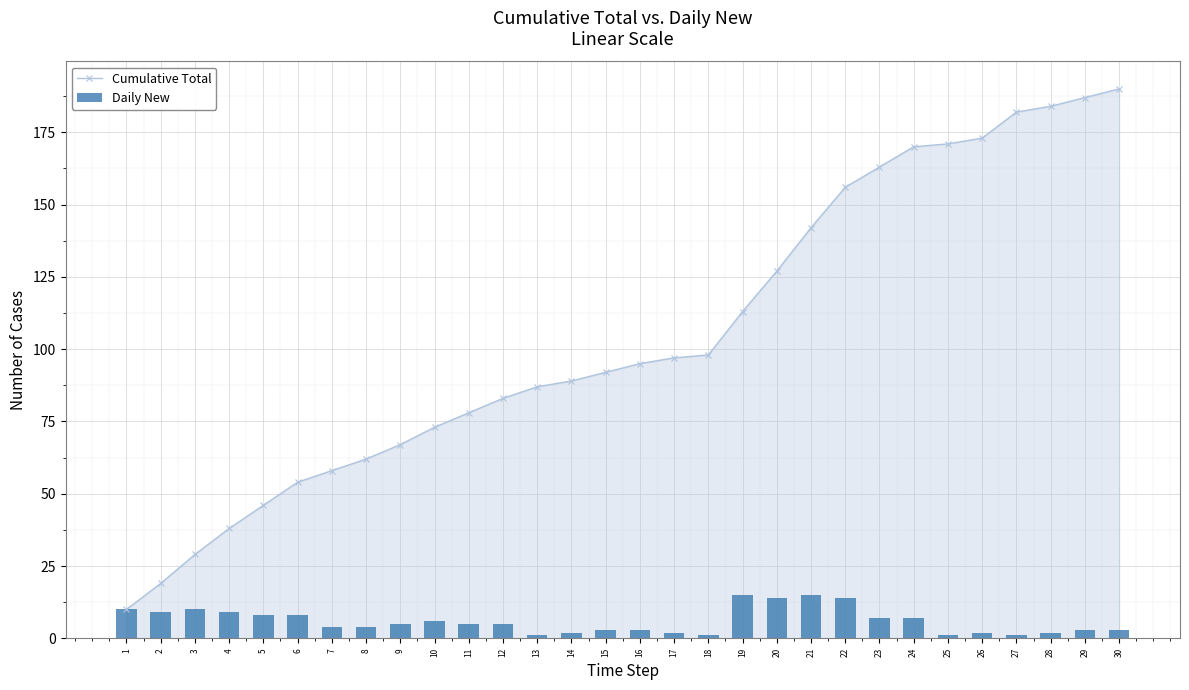

What is the sum of all Cumulative Total values?

3133